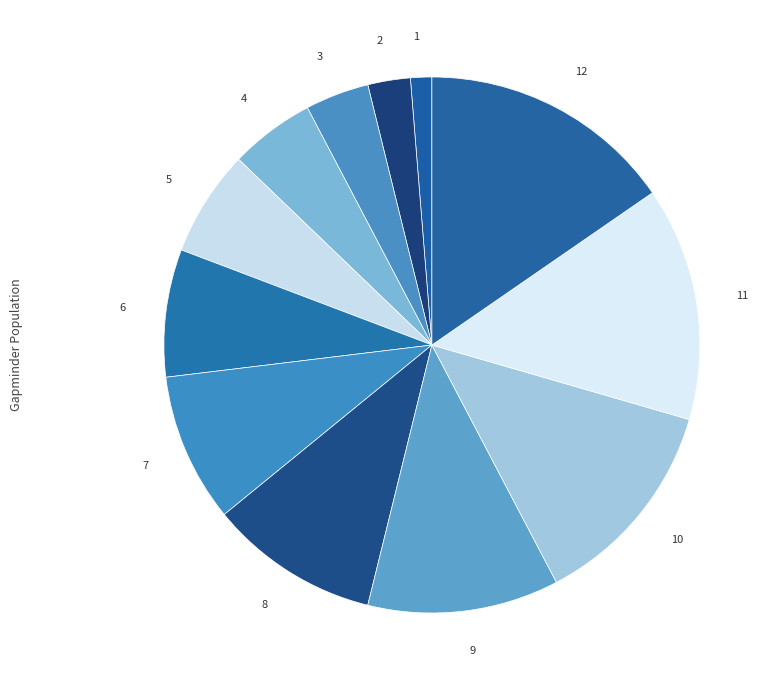

How many segments does this pie chart have?

12